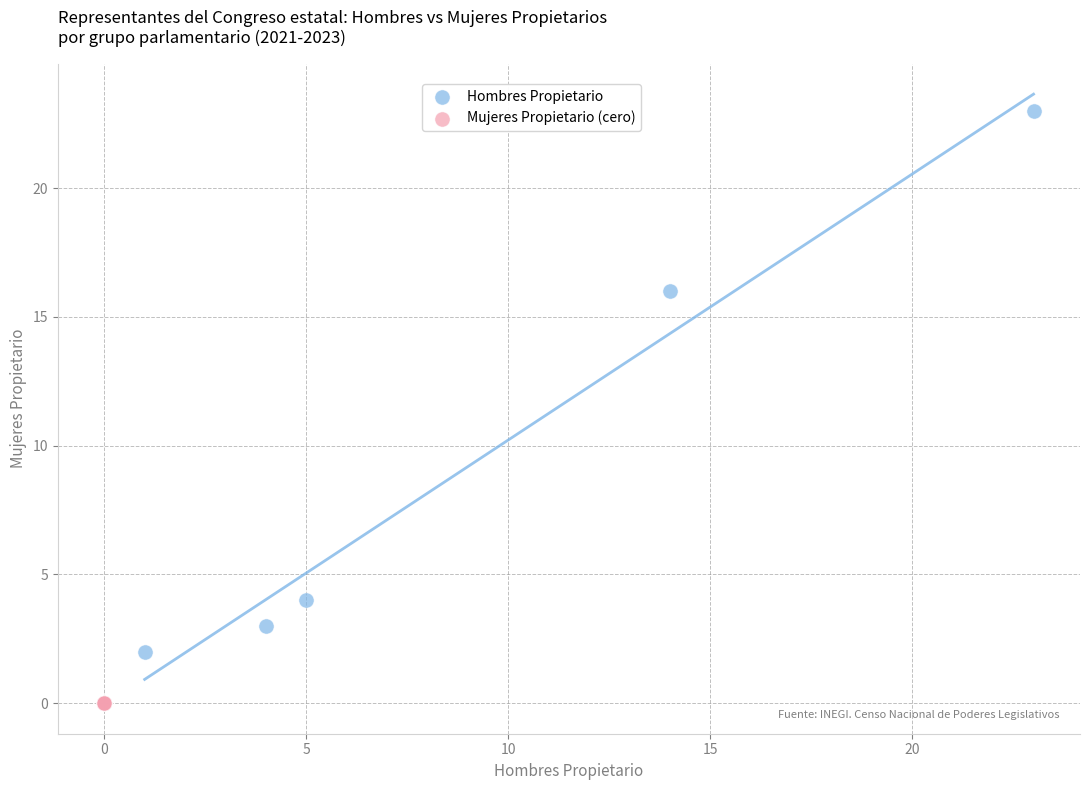

Which series reaches the maximum Y coordinate?

Hombres Propietario